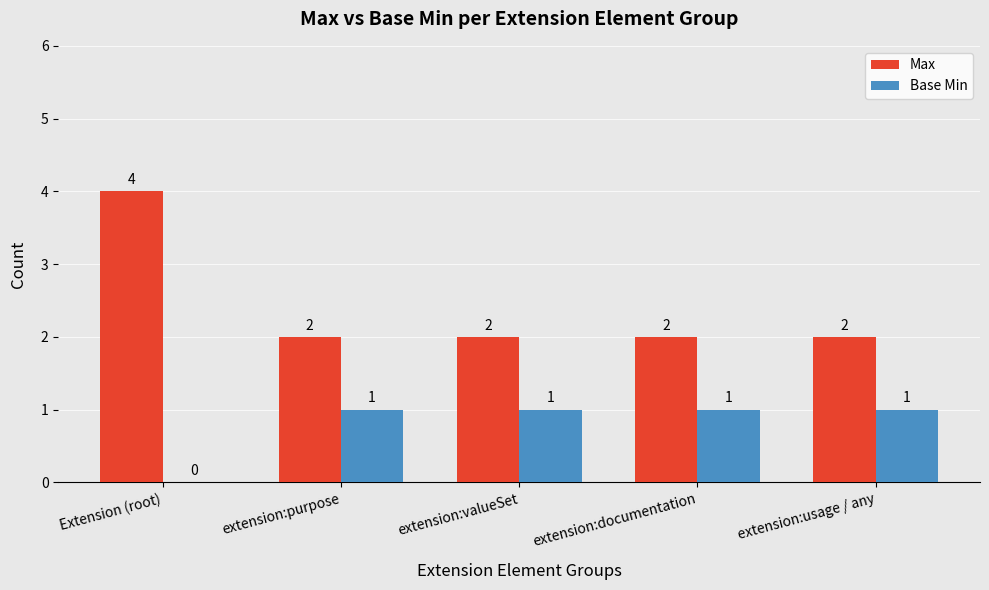

Which label corresponds to the largest value in the chart?

Extension (root)